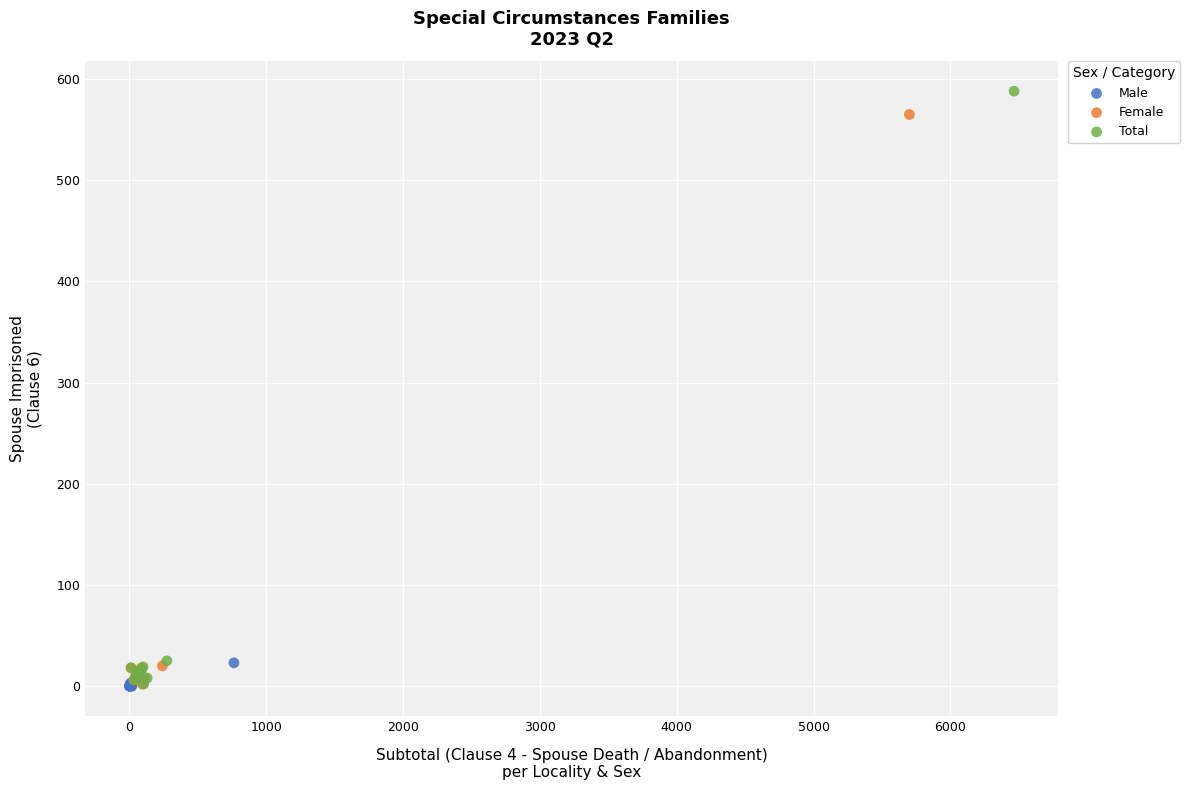

Which series has the largest Y range (max minus min)?

Total